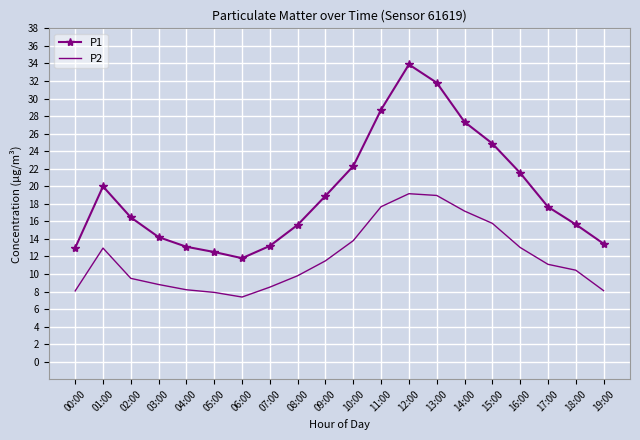

Where is the first local minimum for P1?

06:00